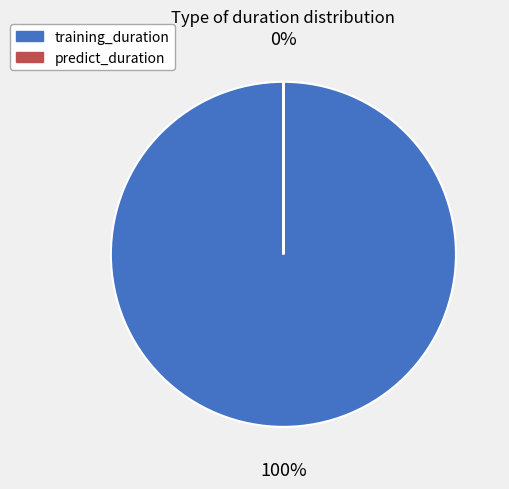

What portion of the pie excludes predict_duration?

100.0%